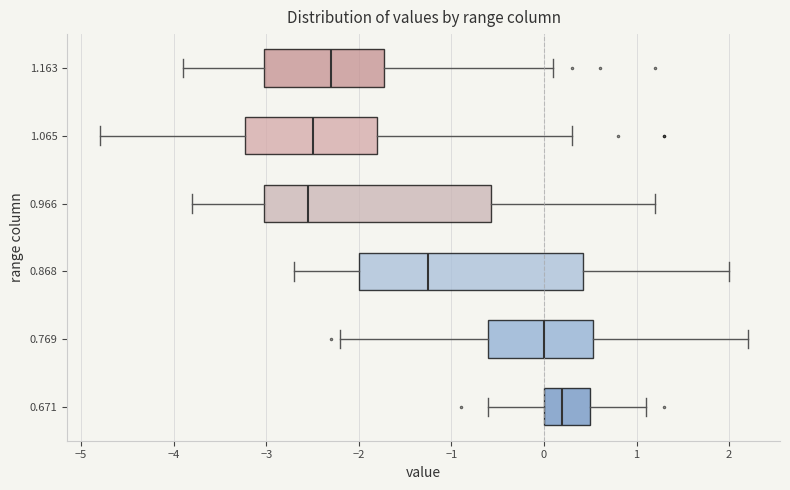

Where is the left edge of the box at y = 0.769 on the x-axis? The values are not printed on the chart, so give them approximately, as read against the axis.

-0.6